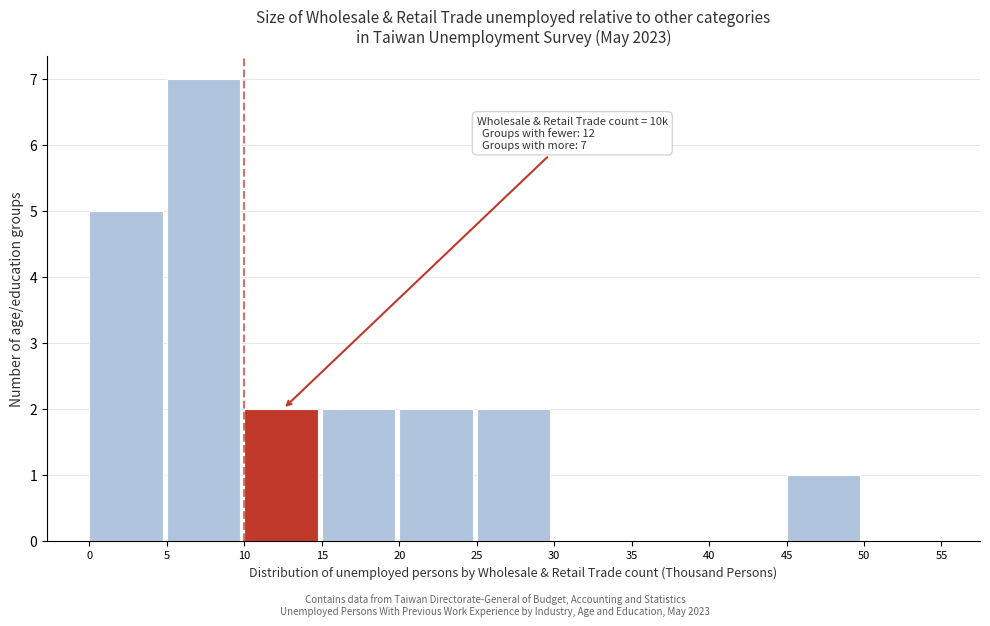

Which range on the x-axis has the tallest bar?

5 to 10